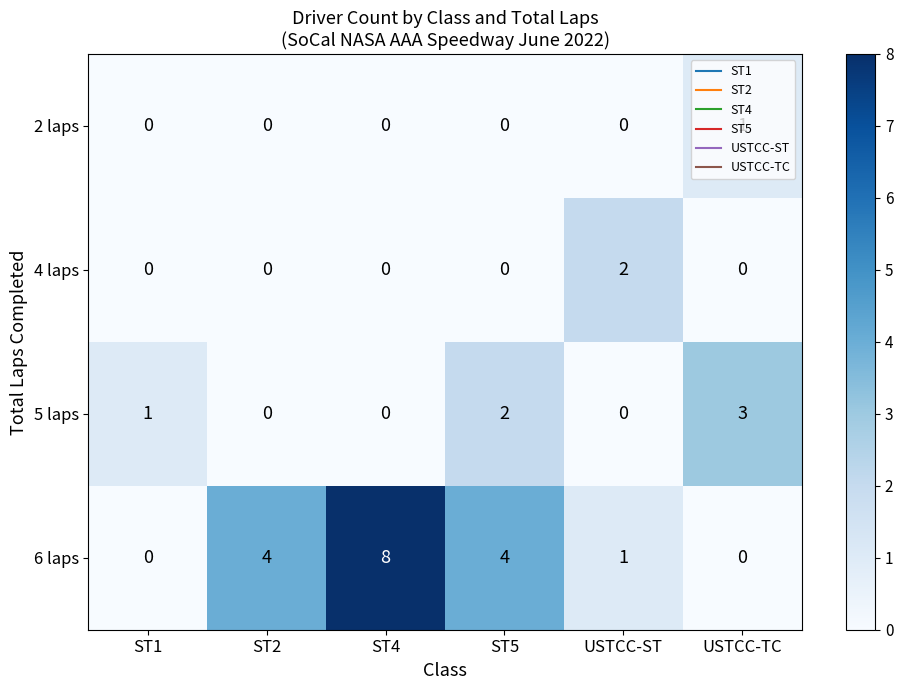

True or false: 4 laps has a value of -1 at ST2.

False